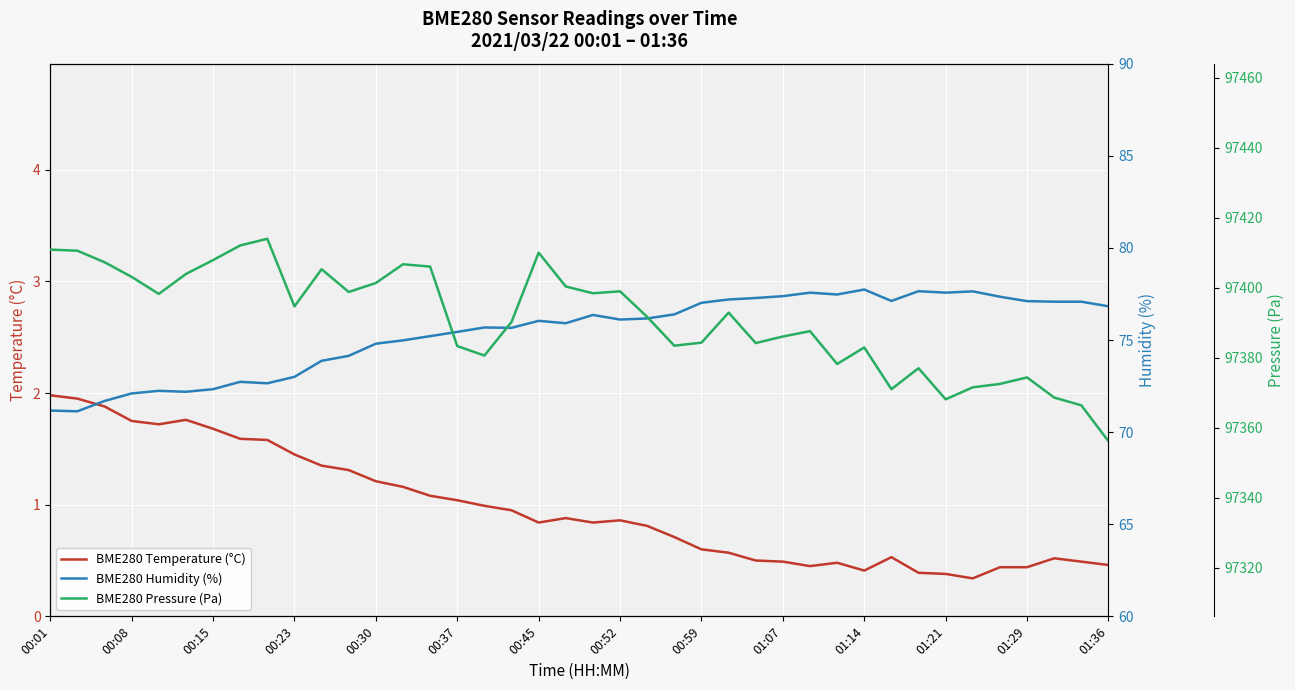

Is it true that BME280 Temperature (°C) equals 0.4 at 00:59?

False